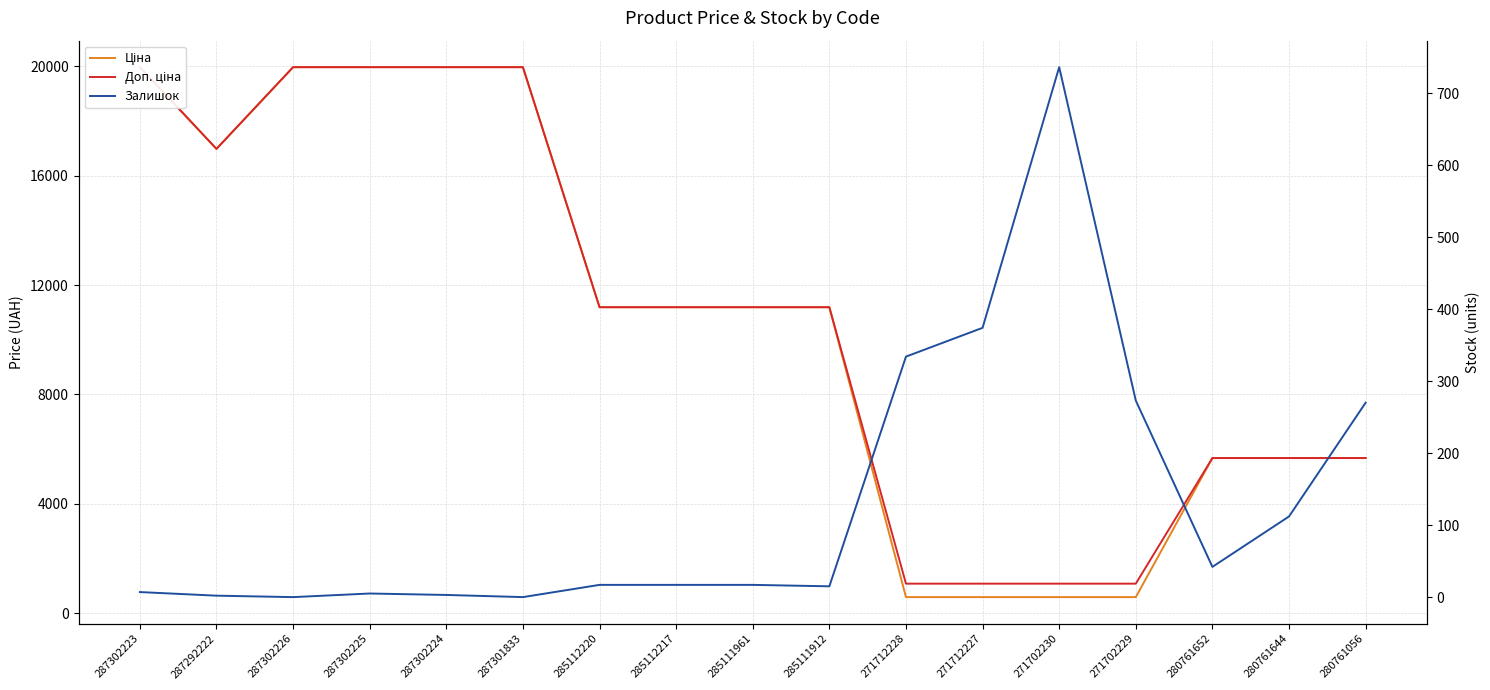

True or false: Залишок and Доп. ціна intersect in this chart.

False